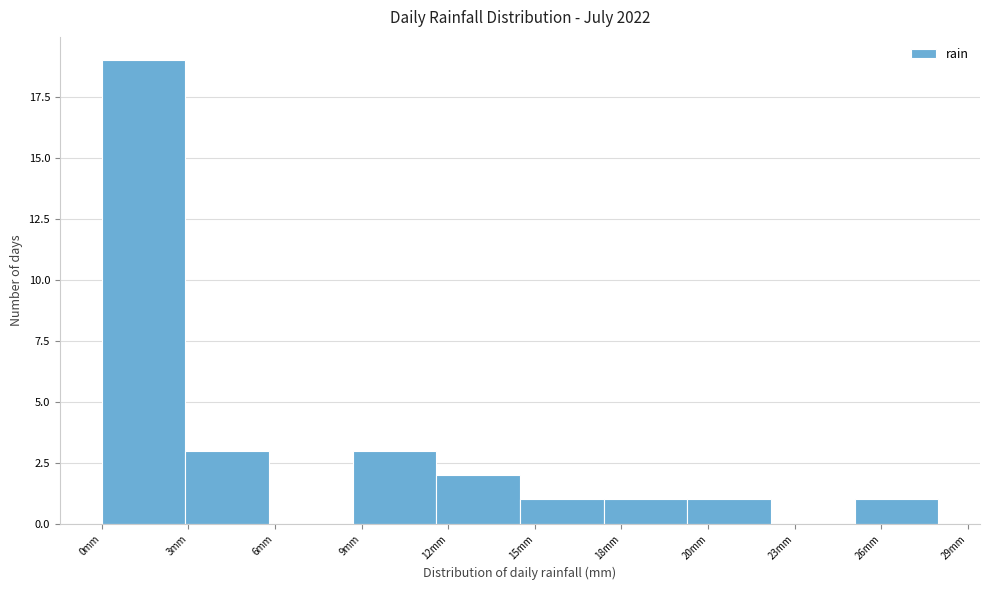

Reading left to right, list all the values displayed in this chart.

0mm=19	3mm=3	6mm=0	9mm=3	12mm=2	15mm=1	18mm=1	20mm=1	23mm=0	26mm=1